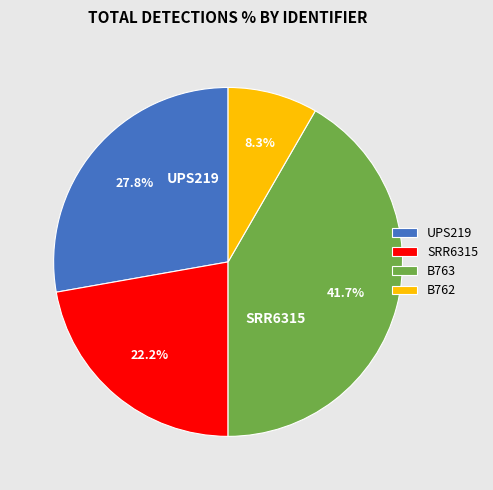

The UPS219 slice represents 32% of the pie. True or false?

False